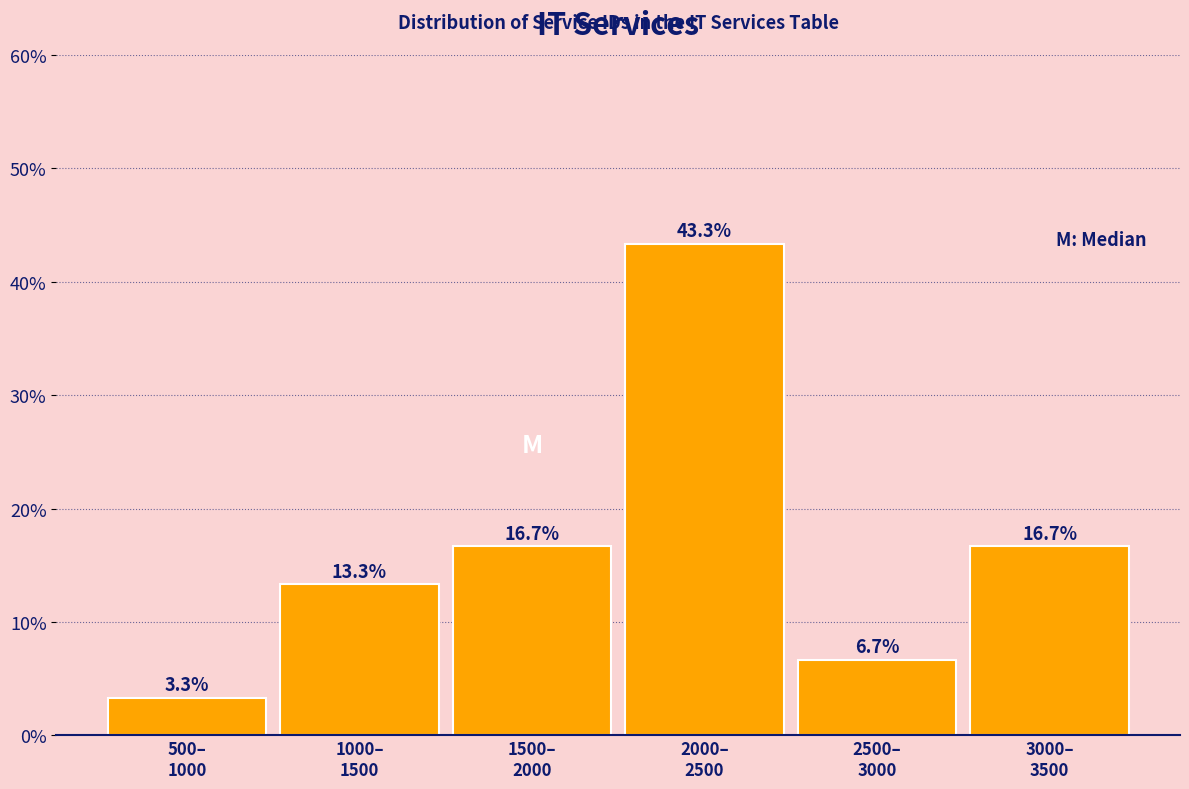

Reading left to right, transcribe all the data shown in this chart.

3.3	13.3	16.7	43.3	6.7	16.7